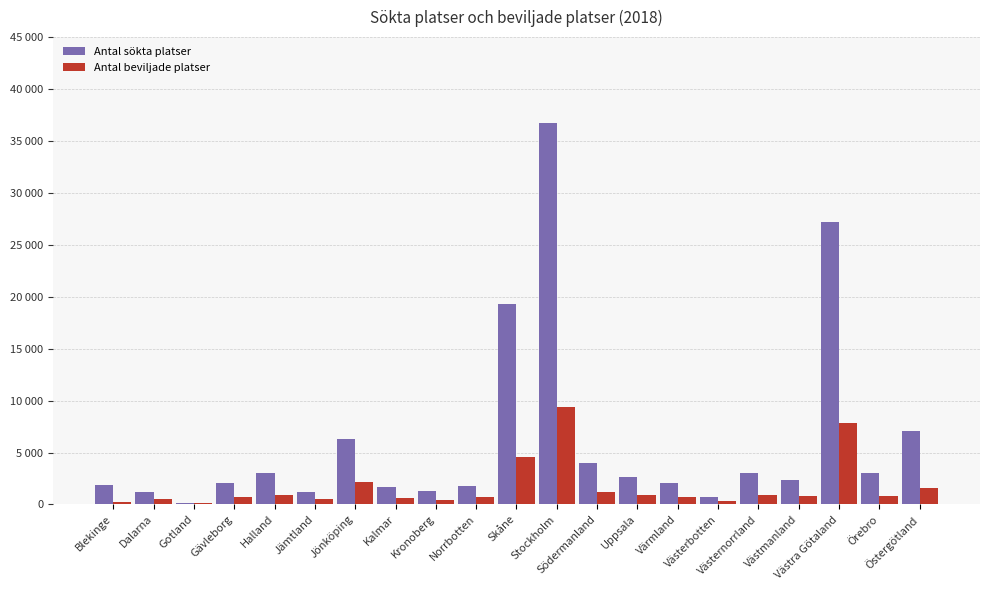

Reading left to right, what are all the values shown in this chart?

Antal sökta platser: Blekinge=1854	Dalarna=1240	Gotland=182	Gävleborg=2110	Halland=3060	Jämtland=1190	Jönköping=6326	Kalmar=1685	Kronoberg=1315	Norrbotten=1776	Skåne=19322	Stockholm=36772	Södermanland=3981	Uppsala=2602	Värmland=2046	Västerbotten=747	Västernorrland=2981	Västmanland=2393	Västra Götaland=27159	Örebro=3035	Östergötland=7079
Antal beviljade platser: Blekinge=266	Dalarna=546	Gotland=132	Gävleborg=685	Halland=912	Jämtland=553	Jönköping=2180	Kalmar=599	Kronoberg=415	Norrbotten=700	Skåne=4593	Stockholm=9411	Södermanland=1177	Uppsala=950	Värmland=720	Västerbotten=323	Västernorrland=910	Västmanland=802	Västra Götaland=7822	Örebro=834	Östergötland=1613